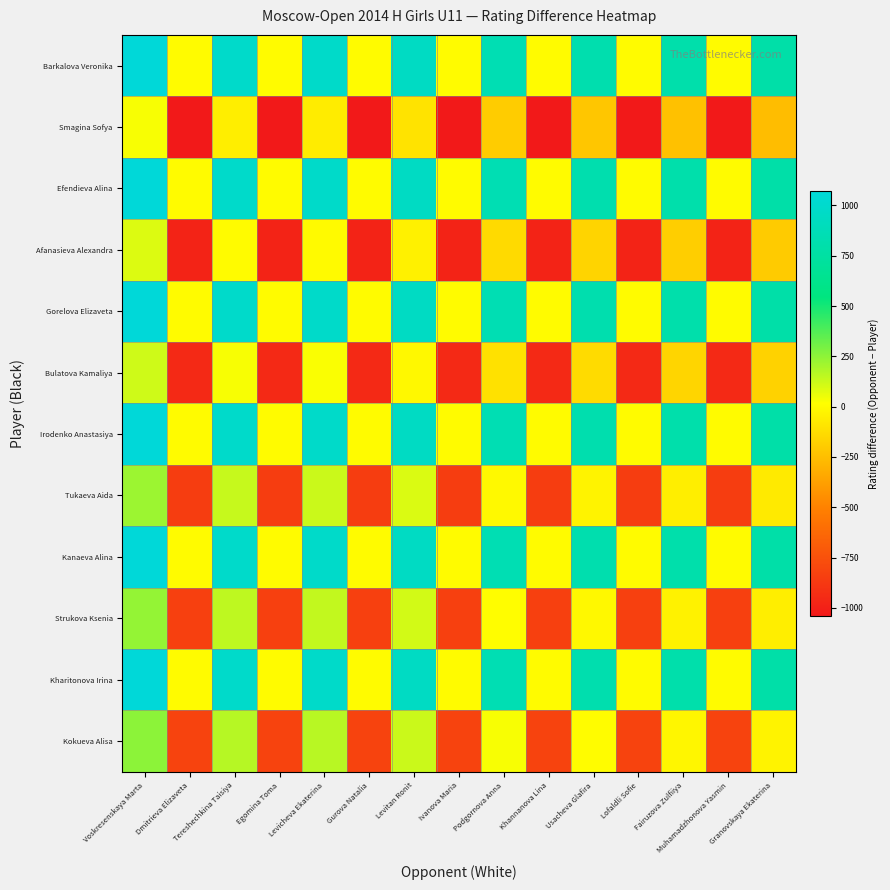

Reading left to right, list all the values displayed in this chart.

Barkalova Veronika: Voskresenskaya Marta=1073	Dmitrieva Elizaveta=0	Tereshechkina Taisiya=987	Egomina Toma=0	Levicheva Ekaterina=981	Gurova Natalia=0	Levitan Ronit=945	Ivanova Maria=0	Podgornova Anna=849	Khannanova Lina=0	Usacheva Glafira=825	Lofaldli Sofie=0	Fairuzova Zulfiiya=802	Muhamadzhonova Yasmin=0	Granovskaya Ekaterina=787
Smagina Sofya: Voskresenskaya Marta=33	Dmitrieva Elizaveta=-1040	Tereshechkina Taisiya=-53	Egomina Toma=-1040	Levicheva Ekaterina=-59	Gurova Natalia=-1040	Levitan Ronit=-95	Ivanova Maria=-1040	Podgornova Anna=-191	Khannanova Lina=-1040	Usacheva Glafira=-215	Lofaldli Sofie=-1040	Fairuzova Zulfiiya=-238	Muhamadzhonova Yasmin=-1040	Granovskaya Ekaterina=-253
Efendieva Alina: Voskresenskaya Marta=1073	Dmitrieva Elizaveta=0	Tereshechkina Taisiya=987	Egomina Toma=0	Levicheva Ekaterina=981	Gurova Natalia=0	Levitan Ronit=945	Ivanova Maria=0	Podgornova Anna=849	Khannanova Lina=0	Usacheva Glafira=825	Lofaldli Sofie=0	Fairuzova Zulfiiya=802	Muhamadzhonova Yasmin=0	Granovskaya Ekaterina=787
Afanasieva Alexandra: Voskresenskaya Marta=89	Dmitrieva Elizaveta=-984	Tereshechkina Taisiya=3	Egomina Toma=-984	Levicheva Ekaterina=-3	Gurova Natalia=-984	Levitan Ronit=-39	Ivanova Maria=-984	Podgornova Anna=-135	Khannanova Lina=-984	Usacheva Glafira=-159	Lofaldli Sofie=-984	Fairuzova Zulfiiya=-182	Muhamadzhonova Yasmin=-984	Granovskaya Ekaterina=-197
Gorelova Elizaveta: Voskresenskaya Marta=1073	Dmitrieva Elizaveta=0	Tereshechkina Taisiya=987	Egomina Toma=0	Levicheva Ekaterina=981	Gurova Natalia=0	Levitan Ronit=945	Ivanova Maria=0	Podgornova Anna=849	Khannanova Lina=0	Usacheva Glafira=825	Lofaldli Sofie=0	Fairuzova Zulfiiya=802	Muhamadzhonova Yasmin=0	Granovskaya Ekaterina=787
Bulatova Kamaliya: Voskresenskaya Marta=117	Dmitrieva Elizaveta=-956	Tereshechkina Taisiya=31	Egomina Toma=-956	Levicheva Ekaterina=25	Gurova Natalia=-956	Levitan Ronit=-11	Ivanova Maria=-956	Podgornova Anna=-107	Khannanova Lina=-956	Usacheva Glafira=-131	Lofaldli Sofie=-956	Fairuzova Zulfiiya=-154	Muhamadzhonova Yasmin=-956	Granovskaya Ekaterina=-169
Irodenko Anastasiya: Voskresenskaya Marta=1073	Dmitrieva Elizaveta=0	Tereshechkina Taisiya=987	Egomina Toma=0	Levicheva Ekaterina=981	Gurova Natalia=0	Levitan Ronit=945	Ivanova Maria=0	Podgornova Anna=849	Khannanova Lina=0	Usacheva Glafira=825	Lofaldli Sofie=0	Fairuzova Zulfiiya=802	Muhamadzhonova Yasmin=0	Granovskaya Ekaterina=787
Tukaeva Aida: Voskresenskaya Marta=219	Dmitrieva Elizaveta=-854	Tereshechkina Taisiya=133	Egomina Toma=-854	Levicheva Ekaterina=127	Gurova Natalia=-854	Levitan Ronit=91	Ivanova Maria=-854	Podgornova Anna=-5	Khannanova Lina=-854	Usacheva Glafira=-29	Lofaldli Sofie=-854	Fairuzova Zulfiiya=-52	Muhamadzhonova Yasmin=-854	Granovskaya Ekaterina=-67
Kanaeva Alina: Voskresenskaya Marta=1073	Dmitrieva Elizaveta=0	Tereshechkina Taisiya=987	Egomina Toma=0	Levicheva Ekaterina=981	Gurova Natalia=0	Levitan Ronit=945	Ivanova Maria=0	Podgornova Anna=849	Khannanova Lina=0	Usacheva Glafira=825	Lofaldli Sofie=0	Fairuzova Zulfiiya=802	Muhamadzhonova Yasmin=0	Granovskaya Ekaterina=787
Strukova Ksenia: Voskresenskaya Marta=236	Dmitrieva Elizaveta=-837	Tereshechkina Taisiya=150	Egomina Toma=-837	Levicheva Ekaterina=144	Gurova Natalia=-837	Levitan Ronit=108	Ivanova Maria=-837	Podgornova Anna=12	Khannanova Lina=-837	Usacheva Glafira=-12	Lofaldli Sofie=-837	Fairuzova Zulfiiya=-35	Muhamadzhonova Yasmin=-837	Granovskaya Ekaterina=-50
Kharitonova Irina: Voskresenskaya Marta=1073	Dmitrieva Elizaveta=0	Tereshechkina Taisiya=987	Egomina Toma=0	Levicheva Ekaterina=981	Gurova Natalia=0	Levitan Ronit=945	Ivanova Maria=0	Podgornova Anna=849	Khannanova Lina=0	Usacheva Glafira=825	Lofaldli Sofie=0	Fairuzova Zulfiiya=802	Muhamadzhonova Yasmin=0	Granovskaya Ekaterina=787
Kokueva Alisa: Voskresenskaya Marta=254	Dmitrieva Elizaveta=-819	Tereshechkina Taisiya=168	Egomina Toma=-819	Levicheva Ekaterina=162	Gurova Natalia=-819	Levitan Ronit=126	Ivanova Maria=-819	Podgornova Anna=30	Khannanova Lina=-819	Usacheva Glafira=6	Lofaldli Sofie=-819	Fairuzova Zulfiiya=-17	Muhamadzhonova Yasmin=-819	Granovskaya Ekaterina=-32